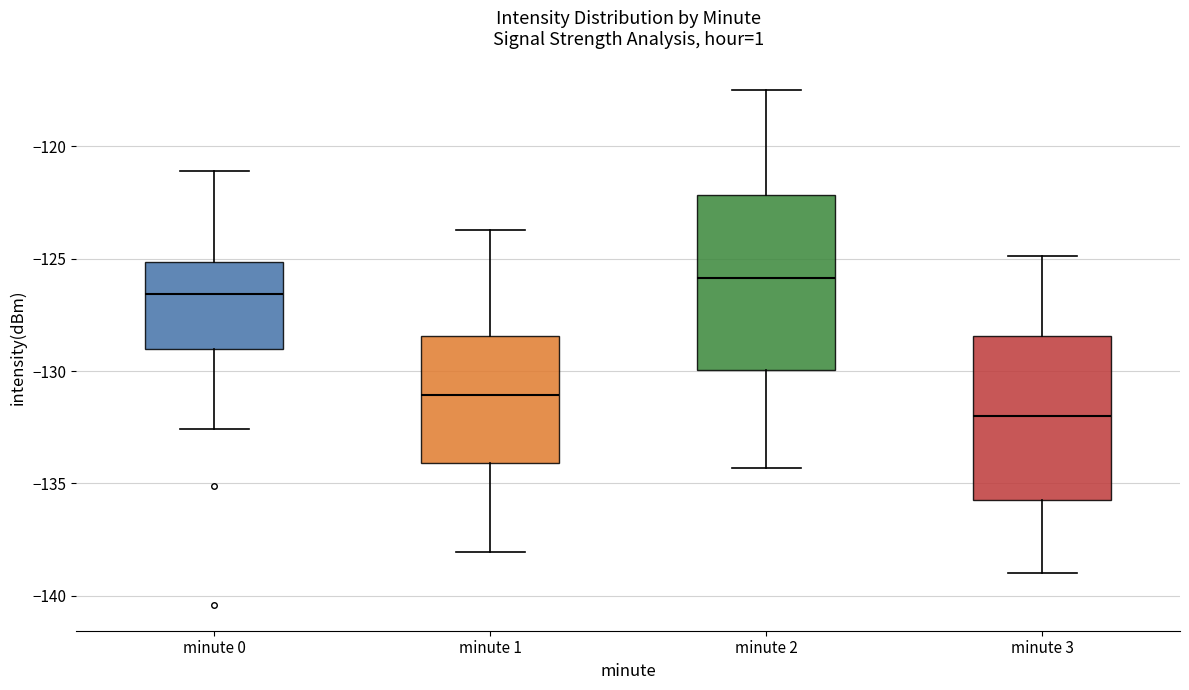

Reading left to right, read every box against the y-axis: the position of its median line, the range the box covers, and the ends of its whiskers. The values are not printed on the chart, so give them approximately, as read against the axis.

minute 0: median -126.5, box -129.0 to -125.0, whiskers -132.5 to -121.0
minute 1: median -131.0, box -134.0 to -128.5, whiskers -138.0 to -123.5
minute 2: median -126.0, box -130.0 to -122.0, whiskers -134.5 to -117.5
minute 3: median -132.0, box -135.5 to -128.5, whiskers -139.0 to -125.0